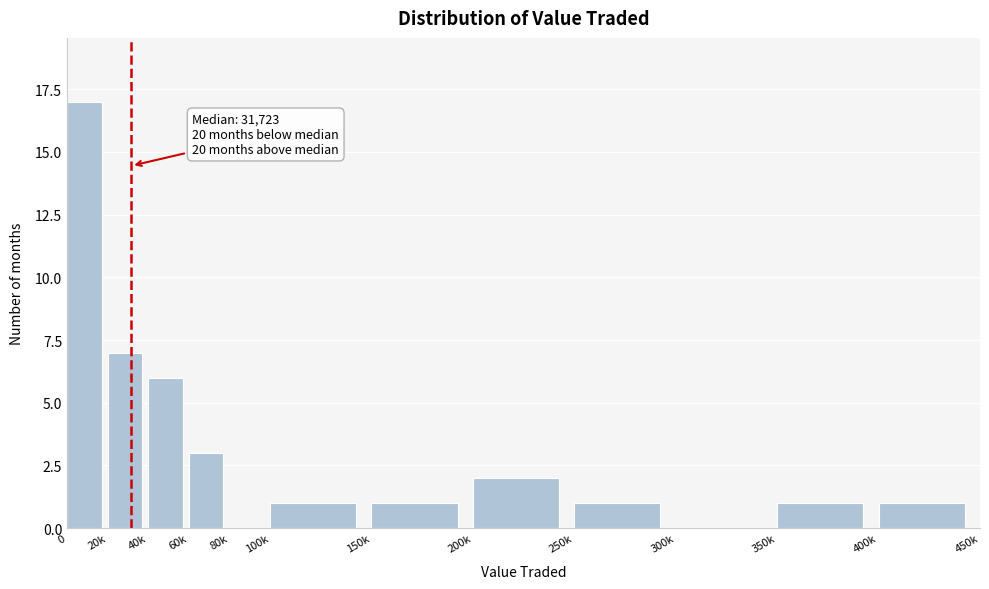

Reading left to right, list all the values displayed in this chart.

0=17	20k=7	40k=6	60k=3	80k=0	100k=1	150k=1	200k=2	250k=1	300k=0	350k=1	400k=1